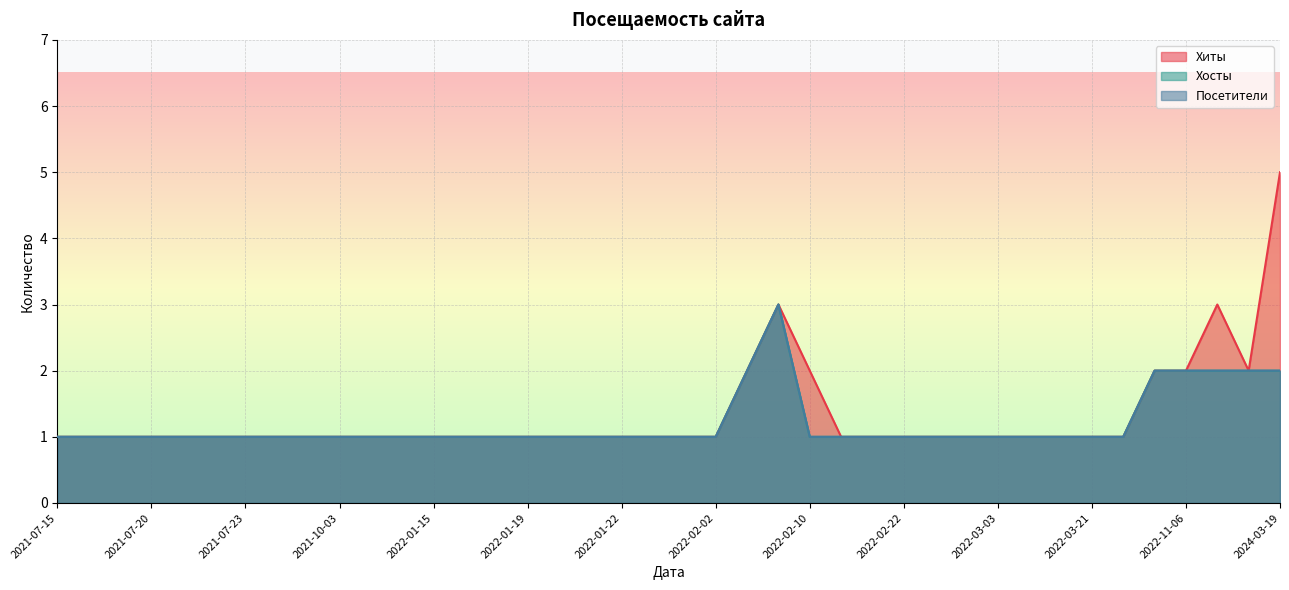

What is the total value across all series at 2022-02-23?

3